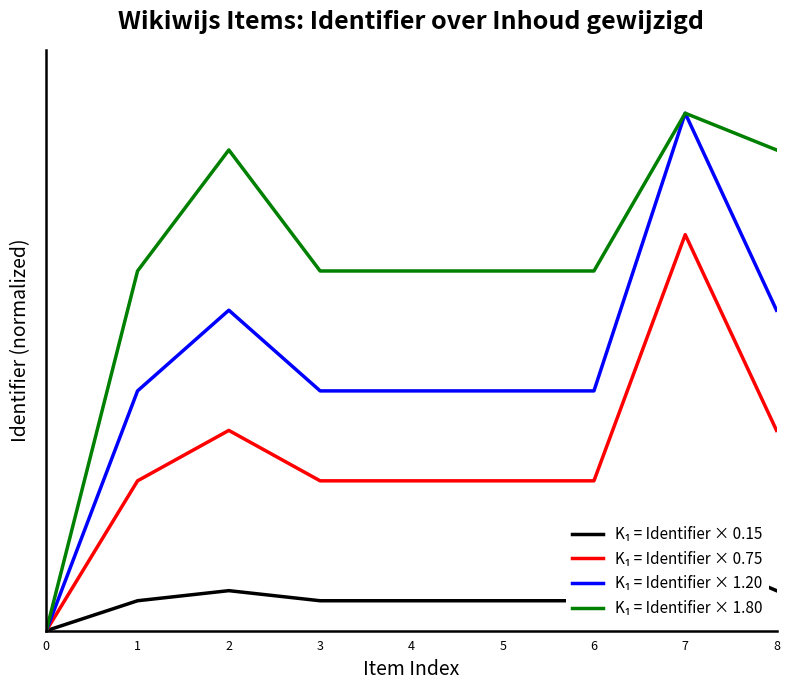

True or false: K₁ = Identifier × 1.20 and K₁ = Identifier × 0.15 cross at least once.

False